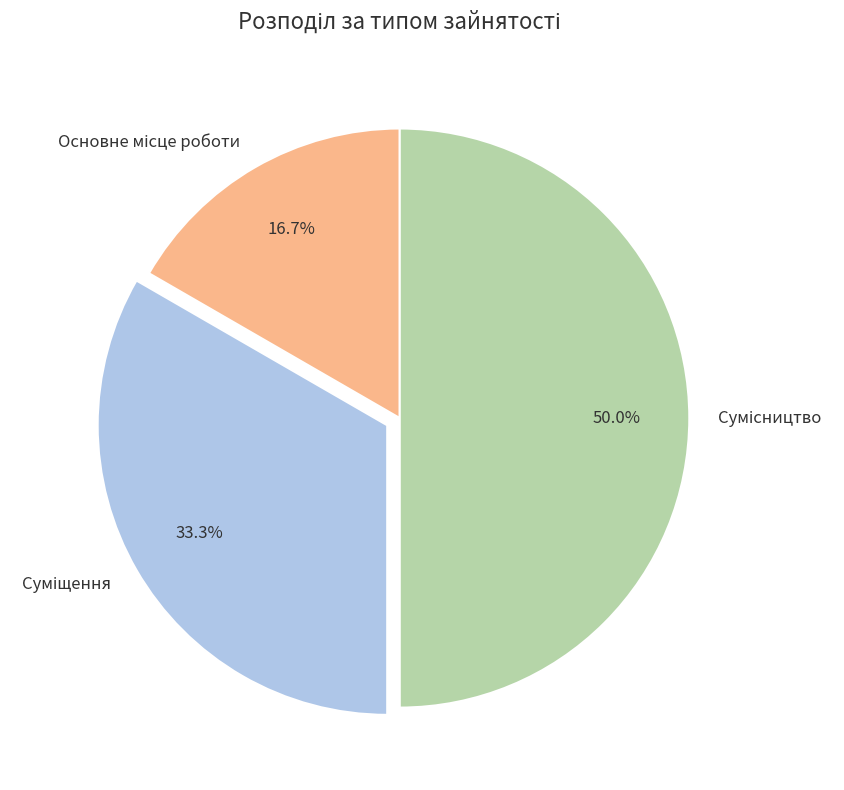

Count the number of slices in the pie.

3